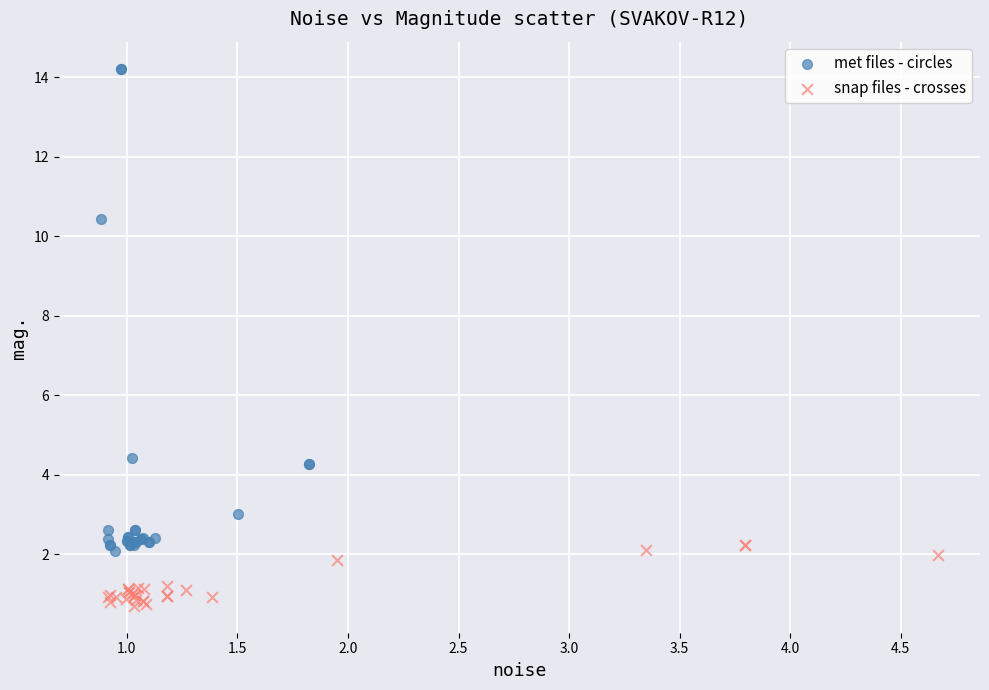

Which series reaches the maximum Y coordinate?

met files - circles